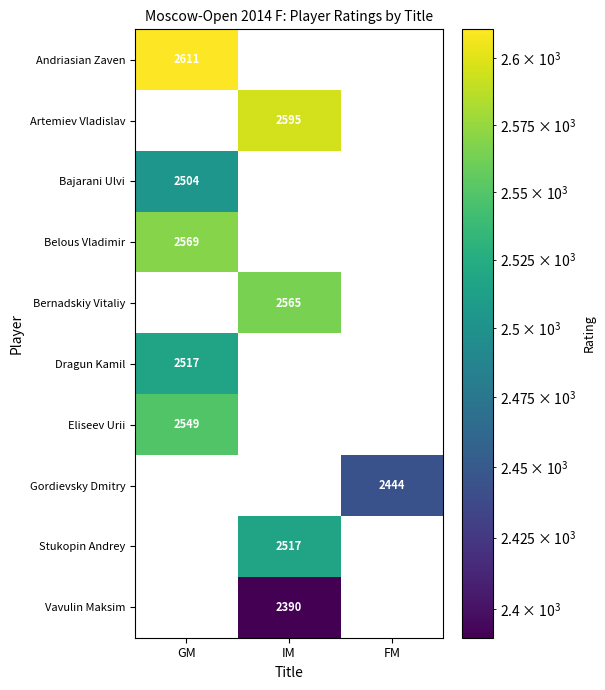

Is it true that Artemiev Vladislav equals 4335.4 at IM?

False